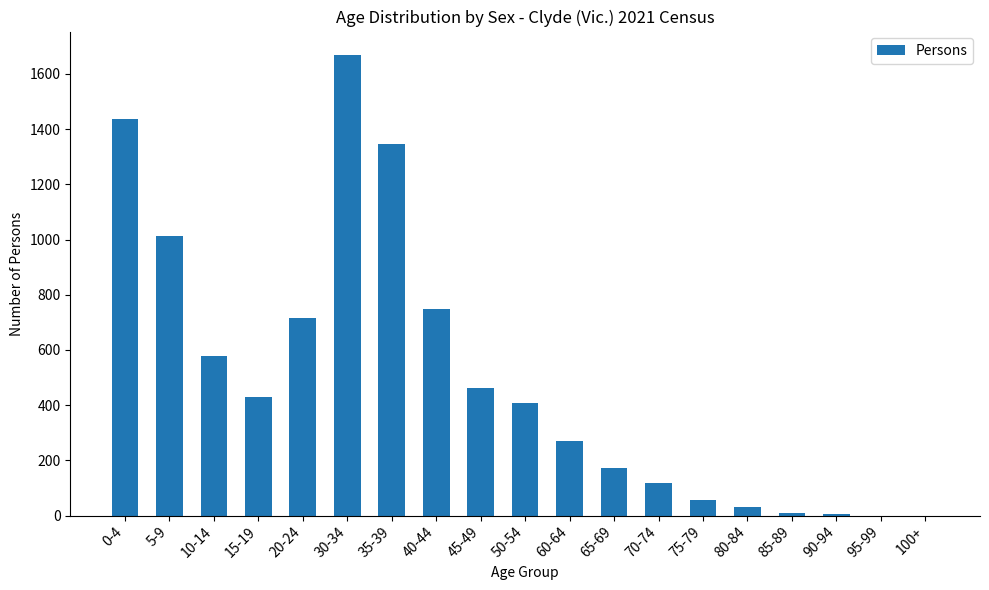

At which category does the chart reach its peak across all series?

30-34